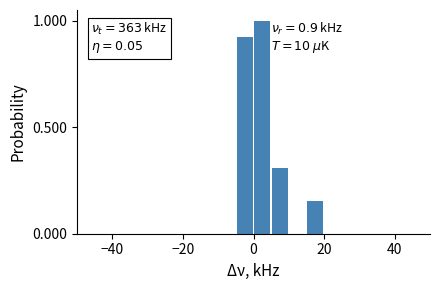

Read against the x-axis, roughly where is the centre of the tallest bar?

2